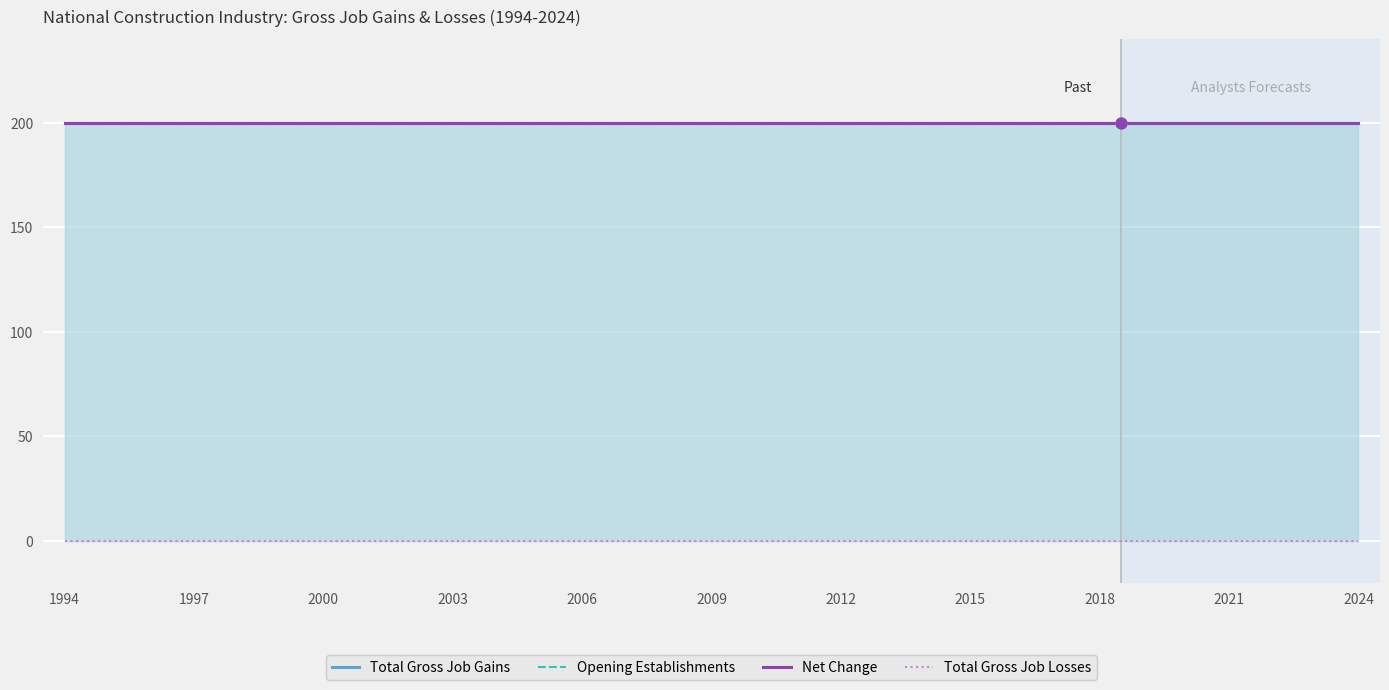

Is the value of Total Gross Job Gains at 20 greater than the value of Opening Establishments at 19?

No